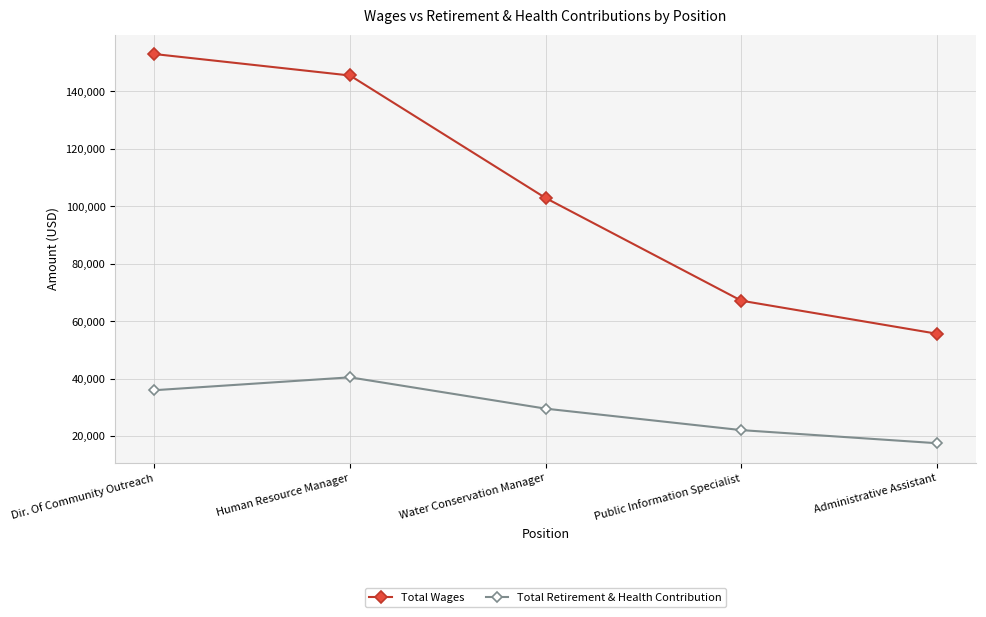

What is the average value of the Total Wages series?

104858